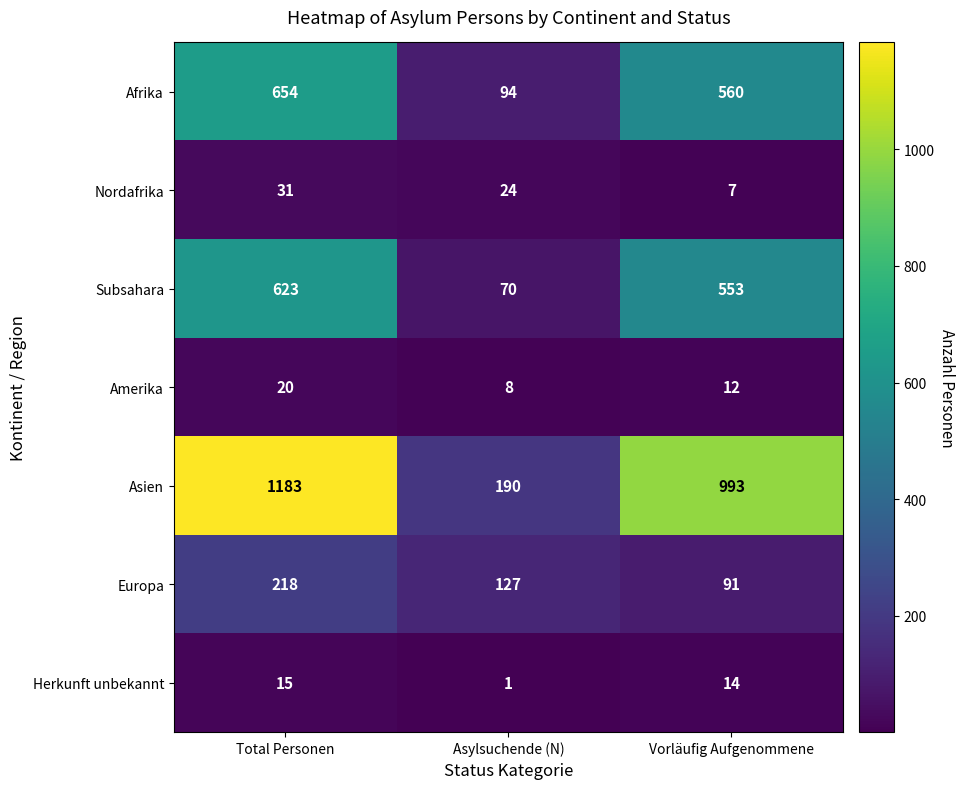

What is the difference between the highest and lowest values at Asylsuchende (N)?

189